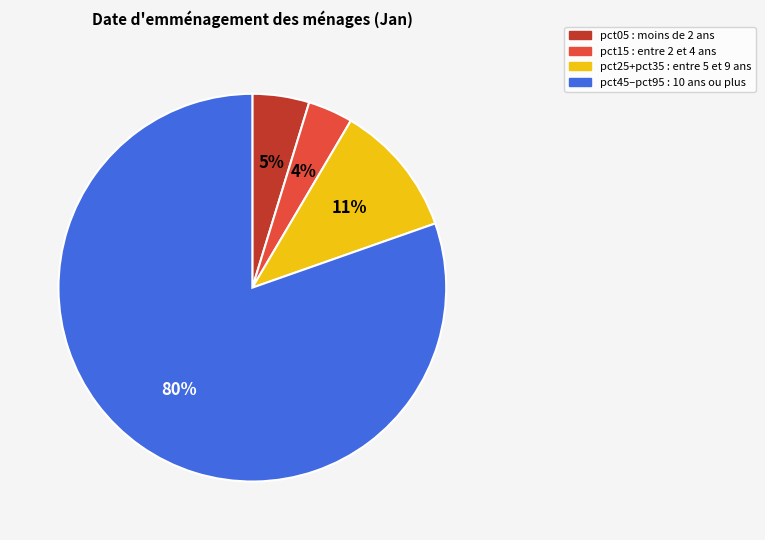

How many slices are in this pie chart?

4